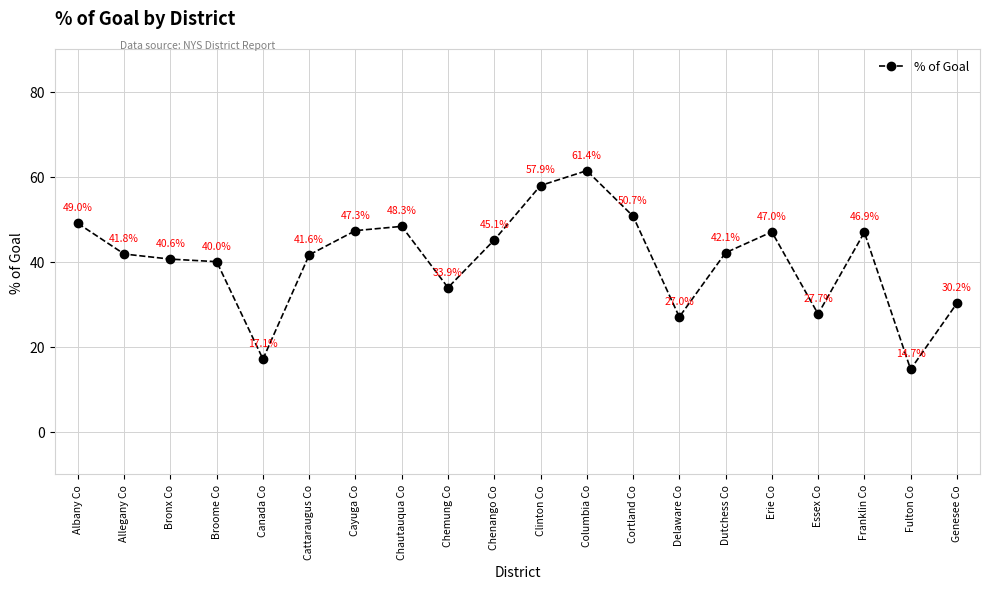

How many lines are shown in the chart?

1